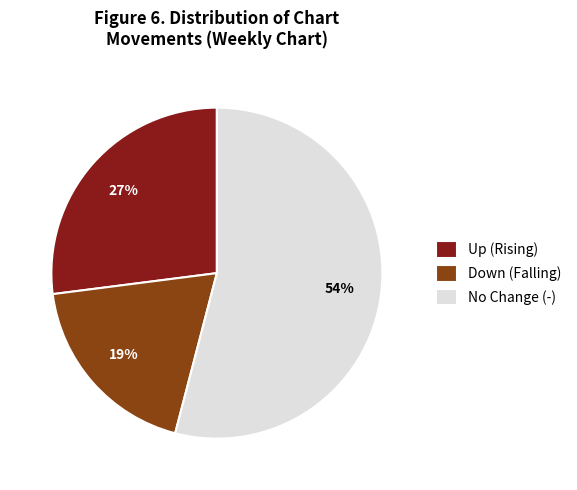

True or false: Up (Rising) accounts for 27% of the total.

True